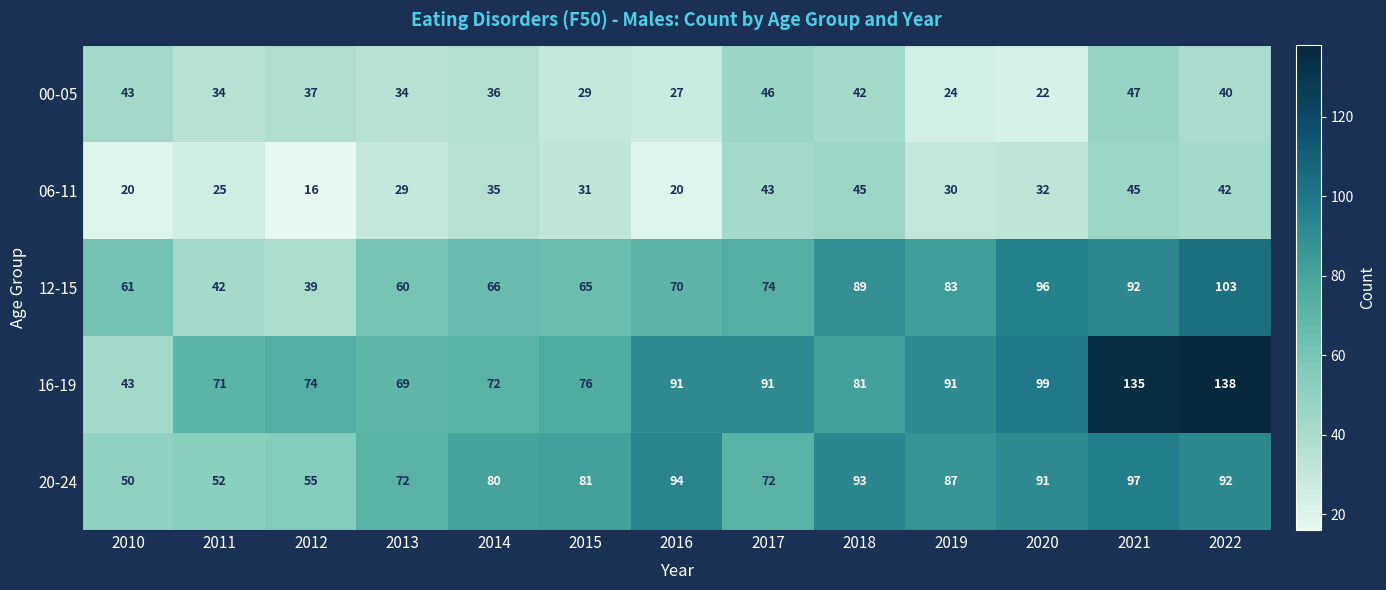

The value of 06-11 at 2013 is 48. True or false?

False